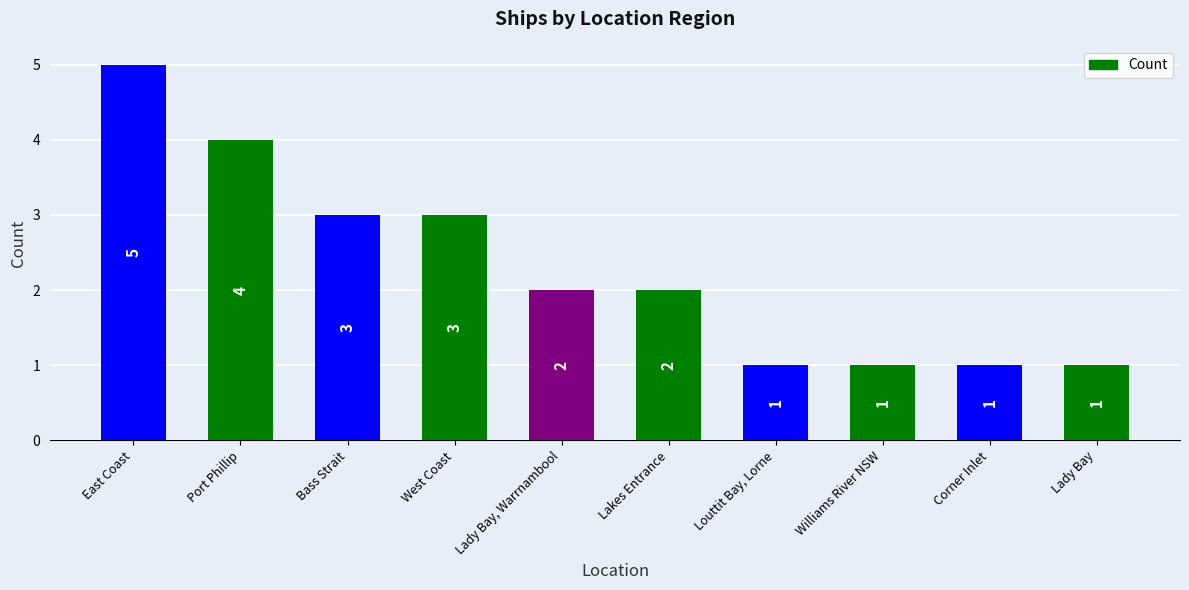

What is the average value?

2